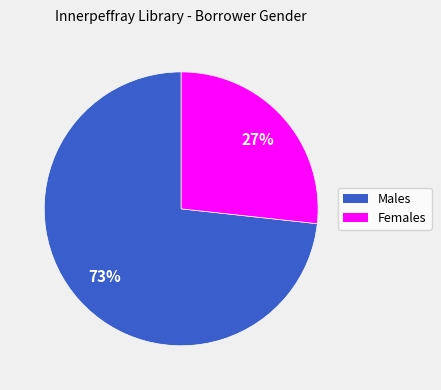

What percentage is the Females slice, to the nearest percent?

27%